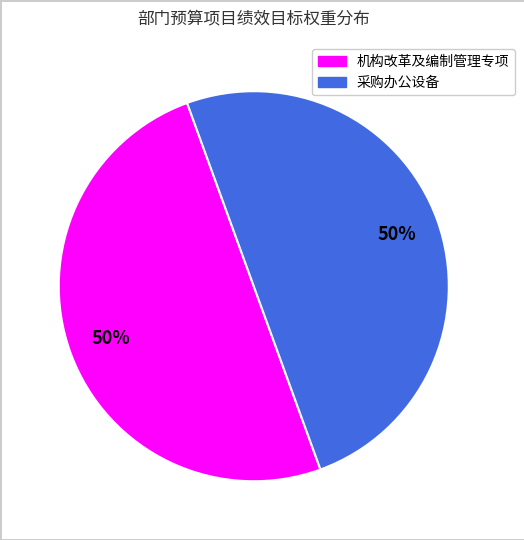

To the nearest percent, what is the average slice percentage?

50%